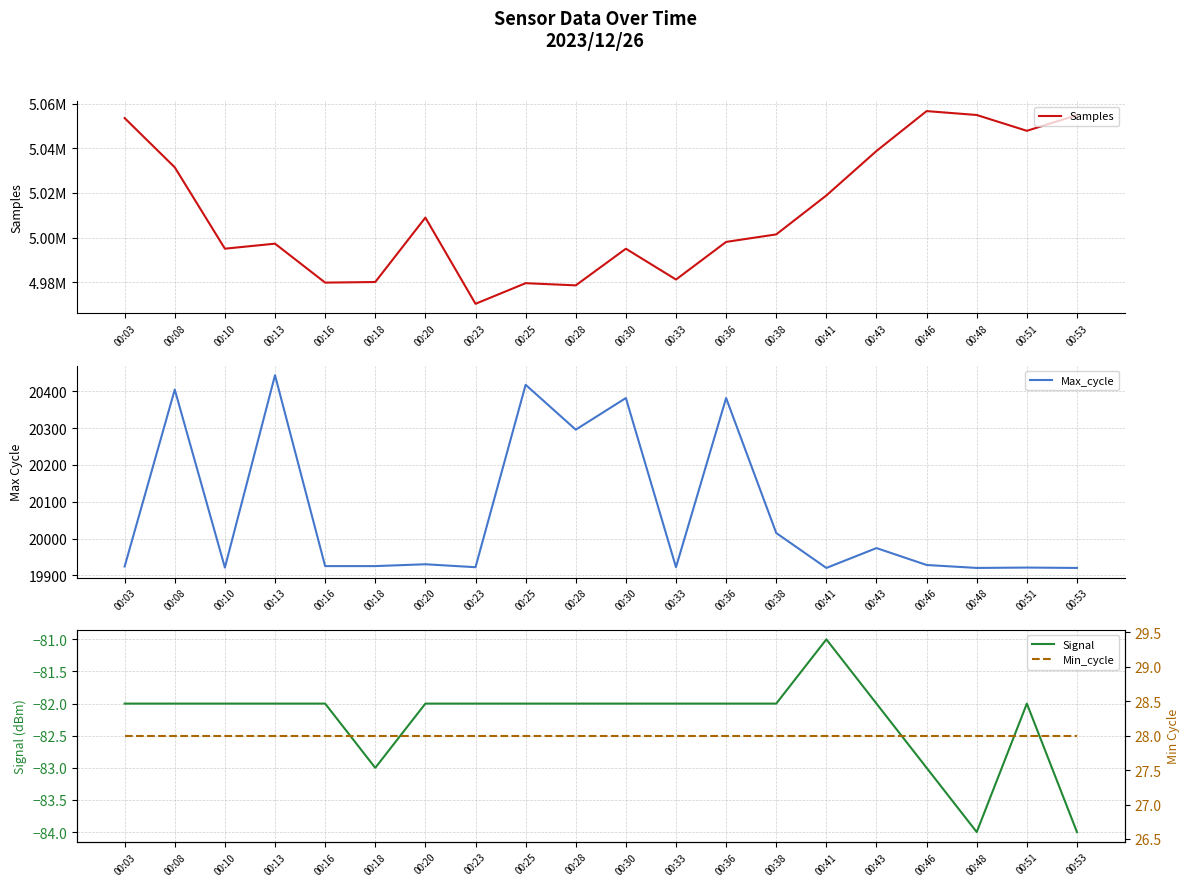

Reading left to right, list all the values displayed in this chart.

Samples: 00:03=5053502	00:08=5031438	00:10=4994991	00:13=4997238	00:16=4979794	00:18=4980054	00:20=5008916	00:23=4970294	00:25=4979533	00:28=4978555	00:30=4994976	00:33=4981172	00:36=4998022	00:38=5001393	00:41=5018831	00:43=5038765	00:46=5056635	00:48=5054884	00:51=5047800	00:53=5054840
Max_cycle: 00:03=19924	00:08=20405	00:10=19921	00:13=20444	00:16=19925	00:18=19925	00:20=19930	00:23=19922	00:25=20418	00:28=20296	00:30=20382	00:33=19922	00:36=20382	00:38=20015	00:41=19920	00:43=19974	00:46=19928	00:48=19920	00:51=19921	00:53=19920
Signal: 00:03=-82	00:08=-82	00:10=-82	00:13=-82	00:16=-82	00:18=-83	00:20=-82	00:23=-82	00:25=-82	00:28=-82	00:30=-82	00:33=-82	00:36=-82	00:38=-82	00:41=-81	00:43=-82	00:46=-83	00:48=-84	00:51=-82	00:53=-84
Min_cycle: 00:03=28	00:08=28	00:10=28	00:13=28	00:16=28	00:18=28	00:20=28	00:23=28	00:25=28	00:28=28	00:30=28	00:33=28	00:36=28	00:38=28	00:41=28	00:43=28	00:46=28	00:48=28	00:51=28	00:53=28